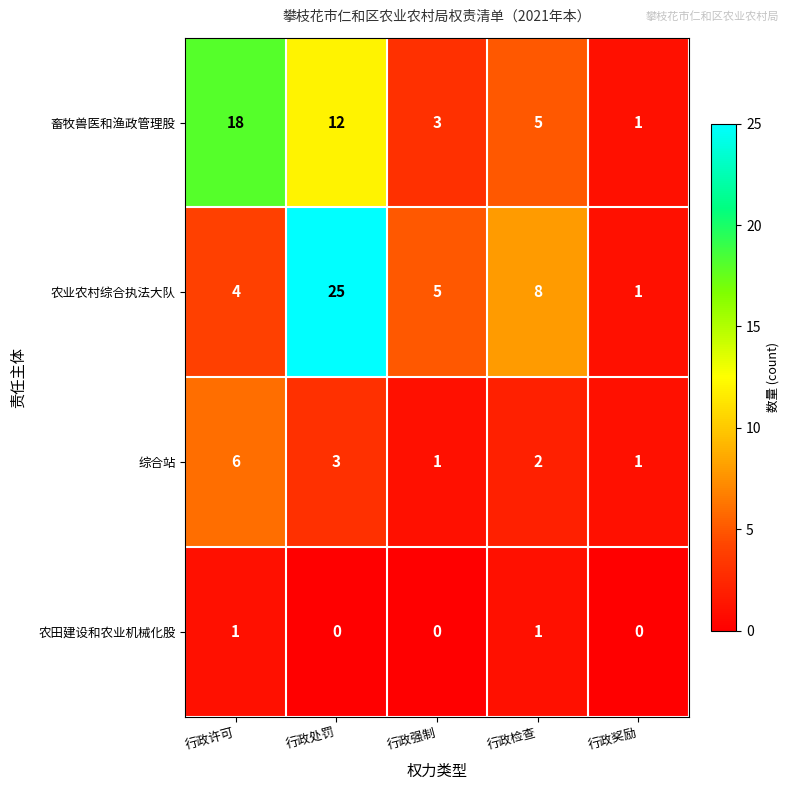

Rank the categories by 畜牧兽医和渔政管理股 value from lowest to highest.

行政奖励, 行政强制, 行政检查, 行政处罚, 行政许可